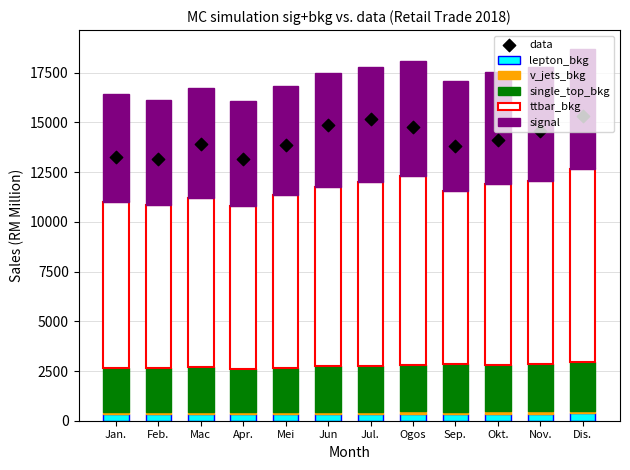

Which series contains the highest Y value?

data